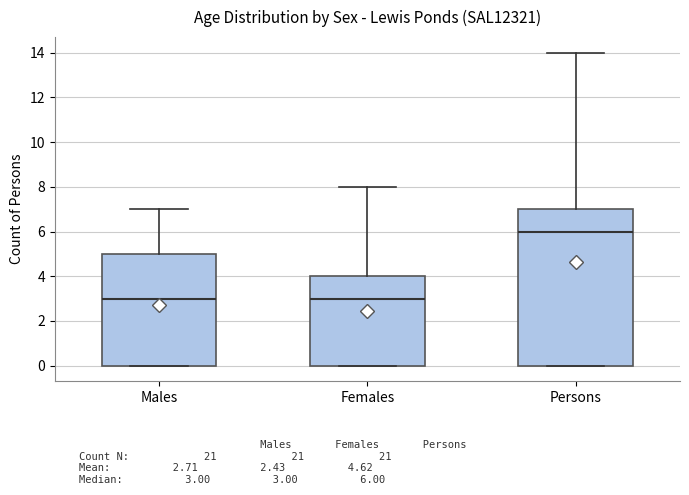

Where does the upper whisker of the box for Males end on the y-axis? The values are not printed on the chart, so give them approximately, as read against the axis.

7